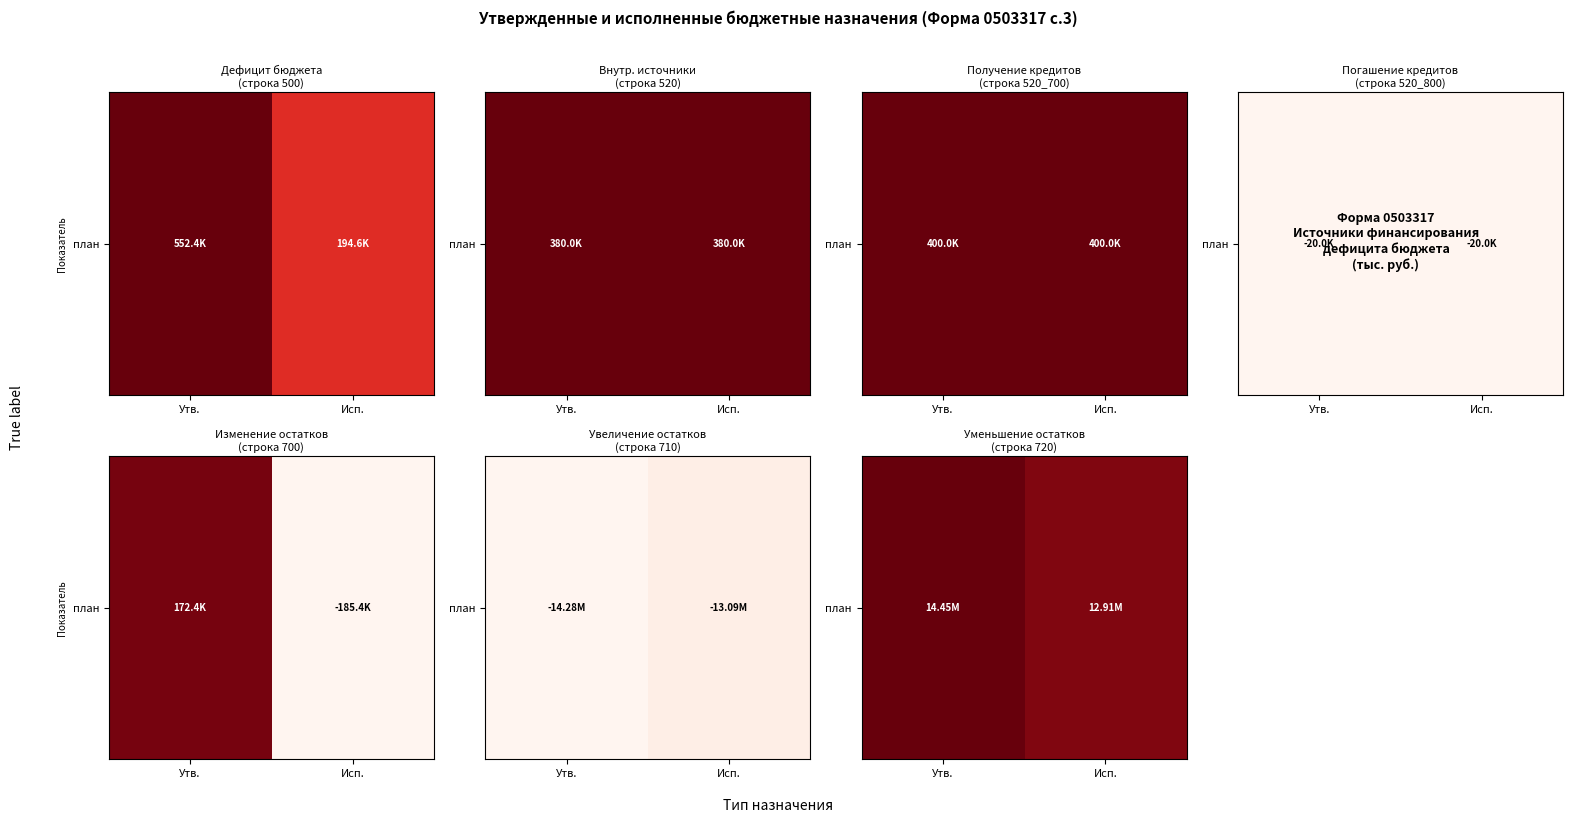

What is the sum of the values at Исп. and Утв.?

1.9